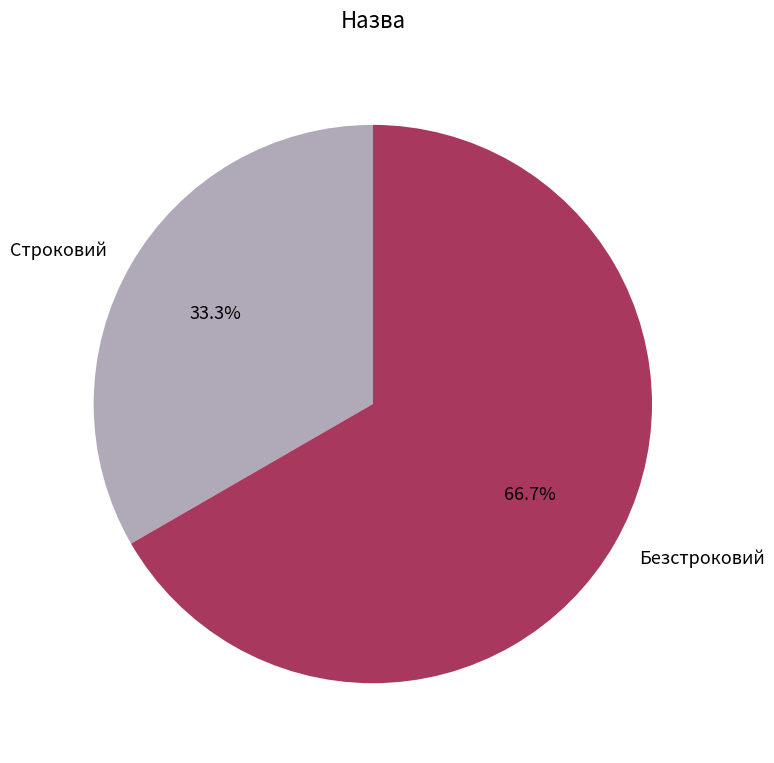

Rank the categories by value from highest to lowest.

Безстроковий, Строковий